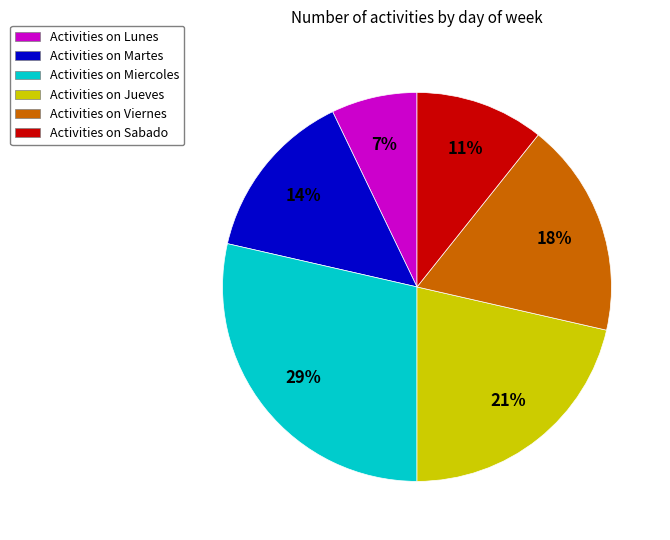

Combined, do Activities on Sabado and Activities on Jueves account for over 50%?

No